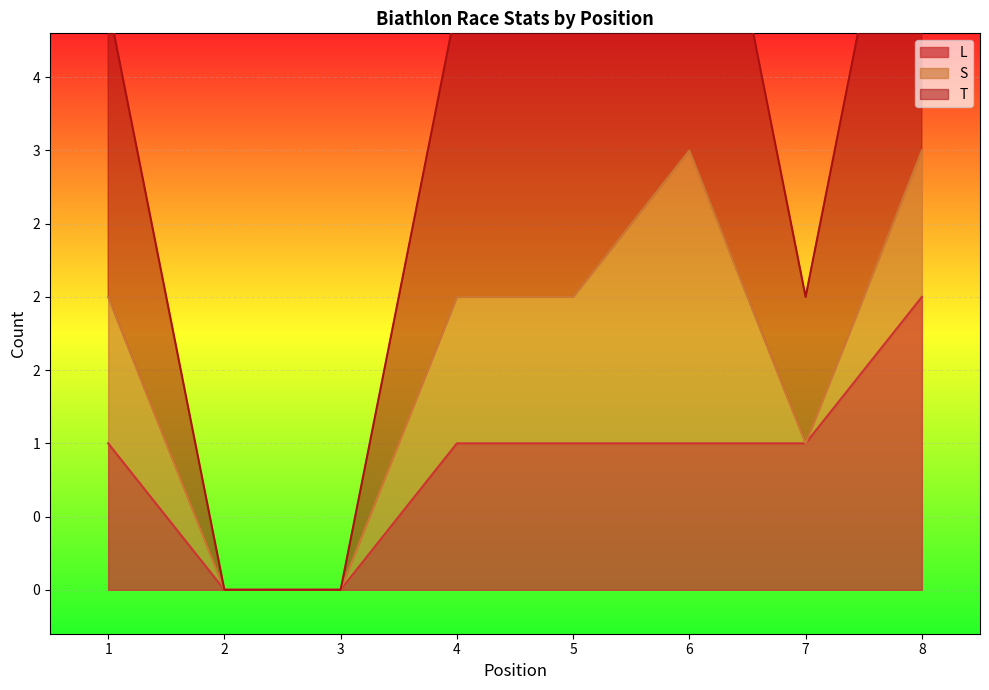

What is the average value of the T series?

2